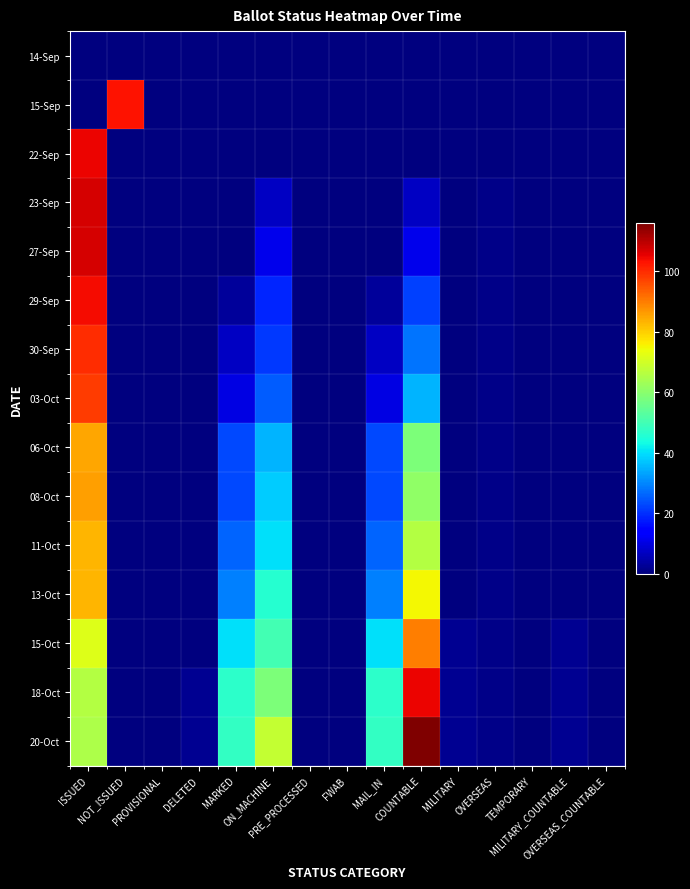

What is the difference between the highest and lowest values at MARKED?

48